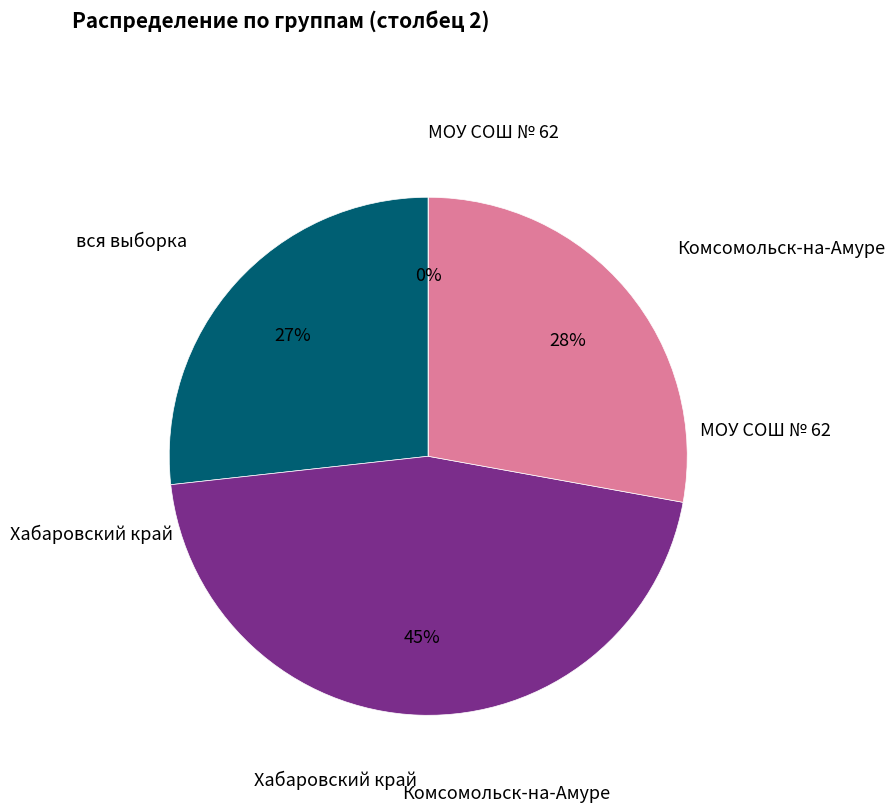

Does Комсомольск-на-Амуре represent more than half of the total?

No